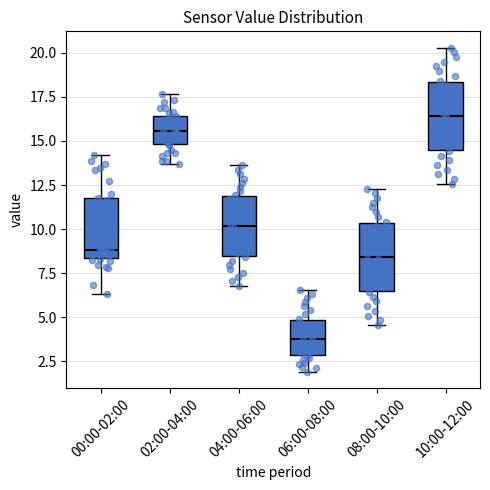

Reading left to right, read every box against the y-axis: the position of its median line, the range the box covers, and the ends of its whiskers. The values are not printed on the chart, so give them approximately, as read against the axis.

00:00-02:00: median 9.0, box 8.5 to 11.5, whiskers 6.5 to 14.0
02:00-04:00: median 15.5, box 15.0 to 16.5, whiskers 13.5 to 17.5
04:00-06:00: median 10.0, box 8.5 to 12.0, whiskers 7.0 to 13.5
06:00-08:00: median 4.0, box 3.0 to 5.0, whiskers 2.0 to 6.5
08:00-10:00: median 8.5, box 6.5 to 10.5, whiskers 4.5 to 12.5
10:00-12:00: median 16.5, box 14.5 to 18.5, whiskers 12.5 to 20.5